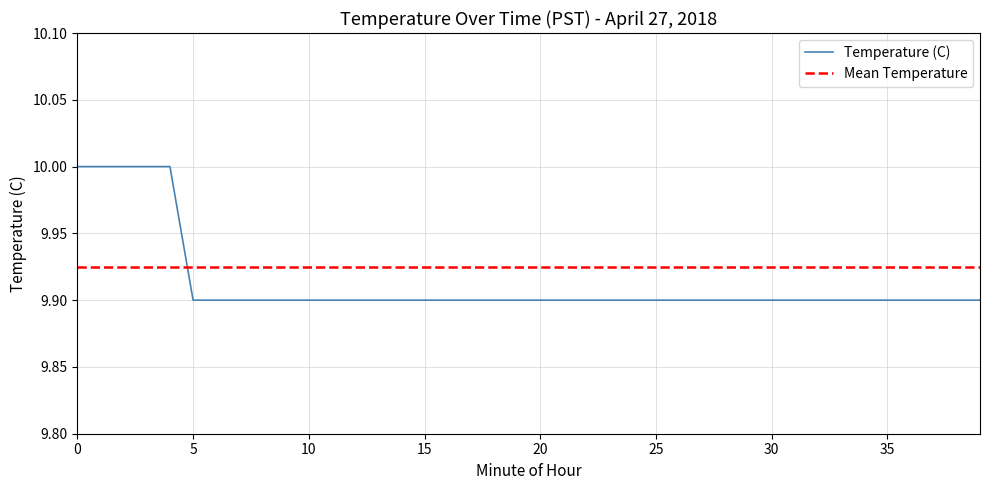

What is the highest value of the Temperature (C) series?

10.0